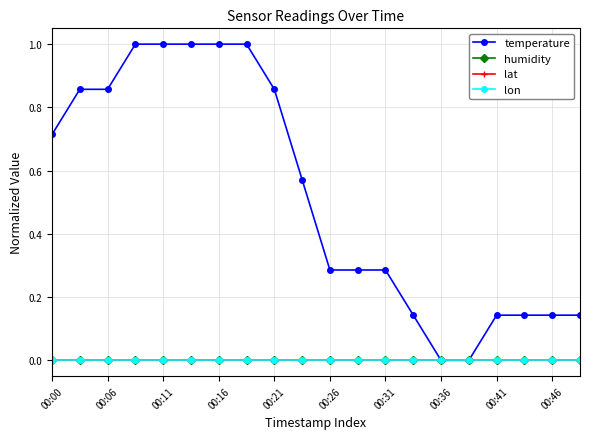

Is this an area chart (filled region under the line)?

No